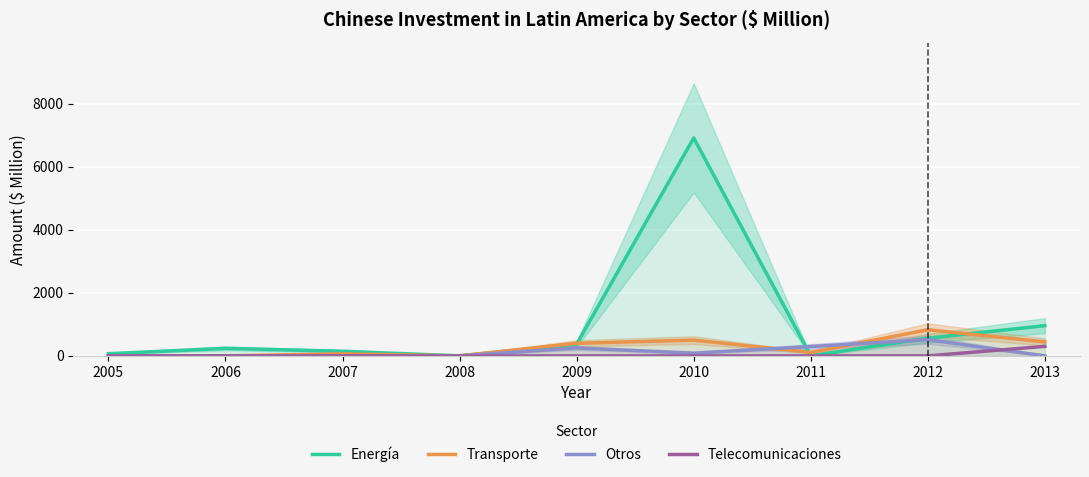

What is the difference between the highest and lowest values at 2009?

400.0